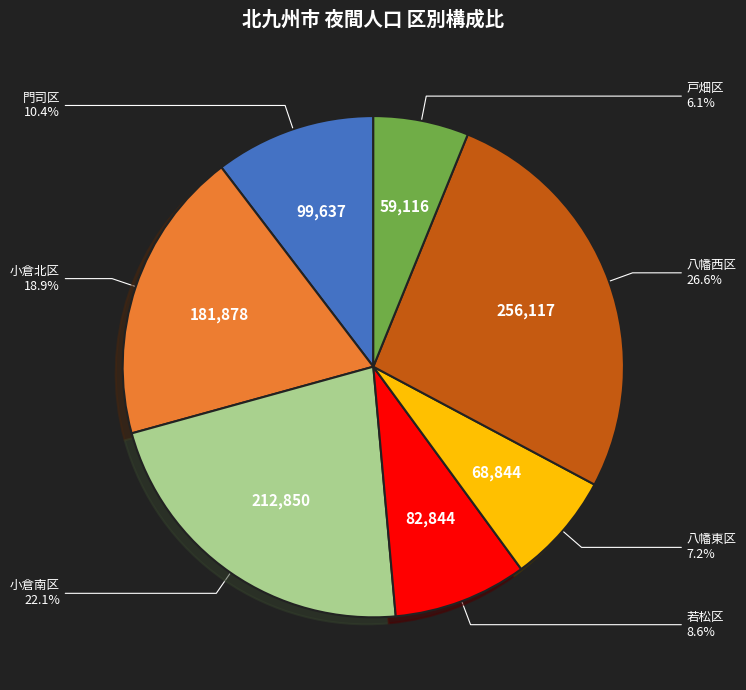

Is there any slice that represents more than half of the pie?

No